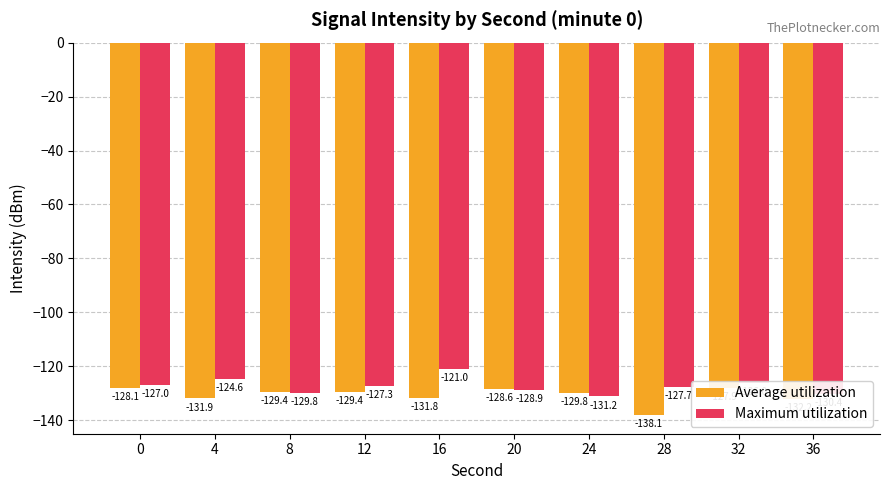

What is the spread (max minus min) of values at 32?

1.9